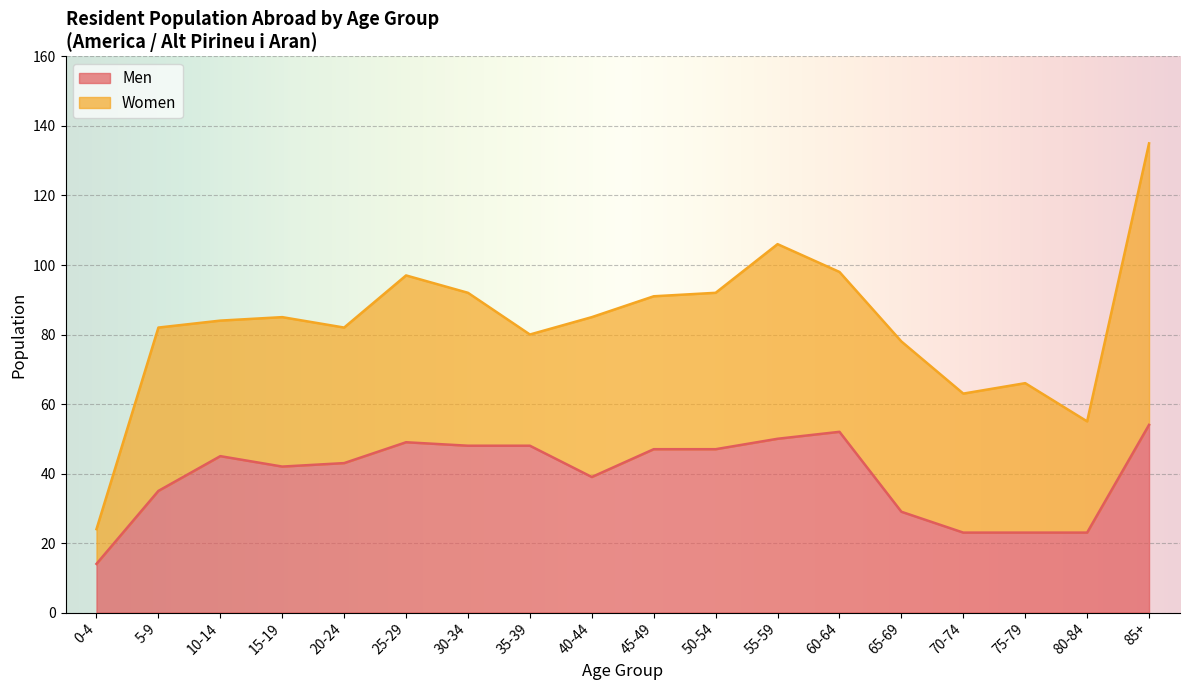

What is the smallest value displayed?

14